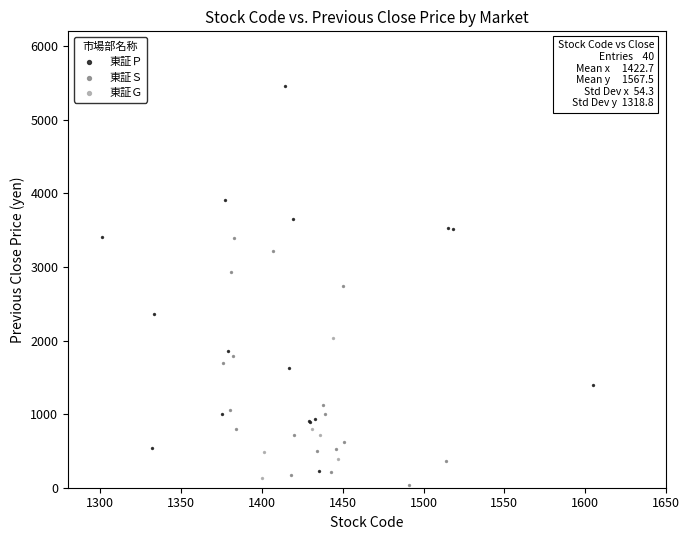

Which series has the widest spread of Y values?

東証Ｐ